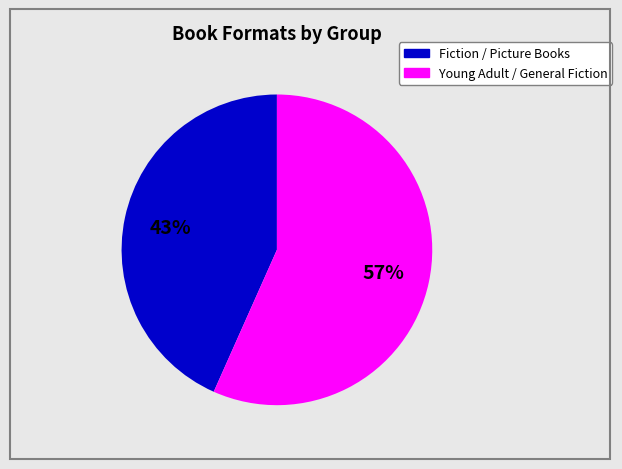

To the nearest percent, what is the average slice percentage?

50%